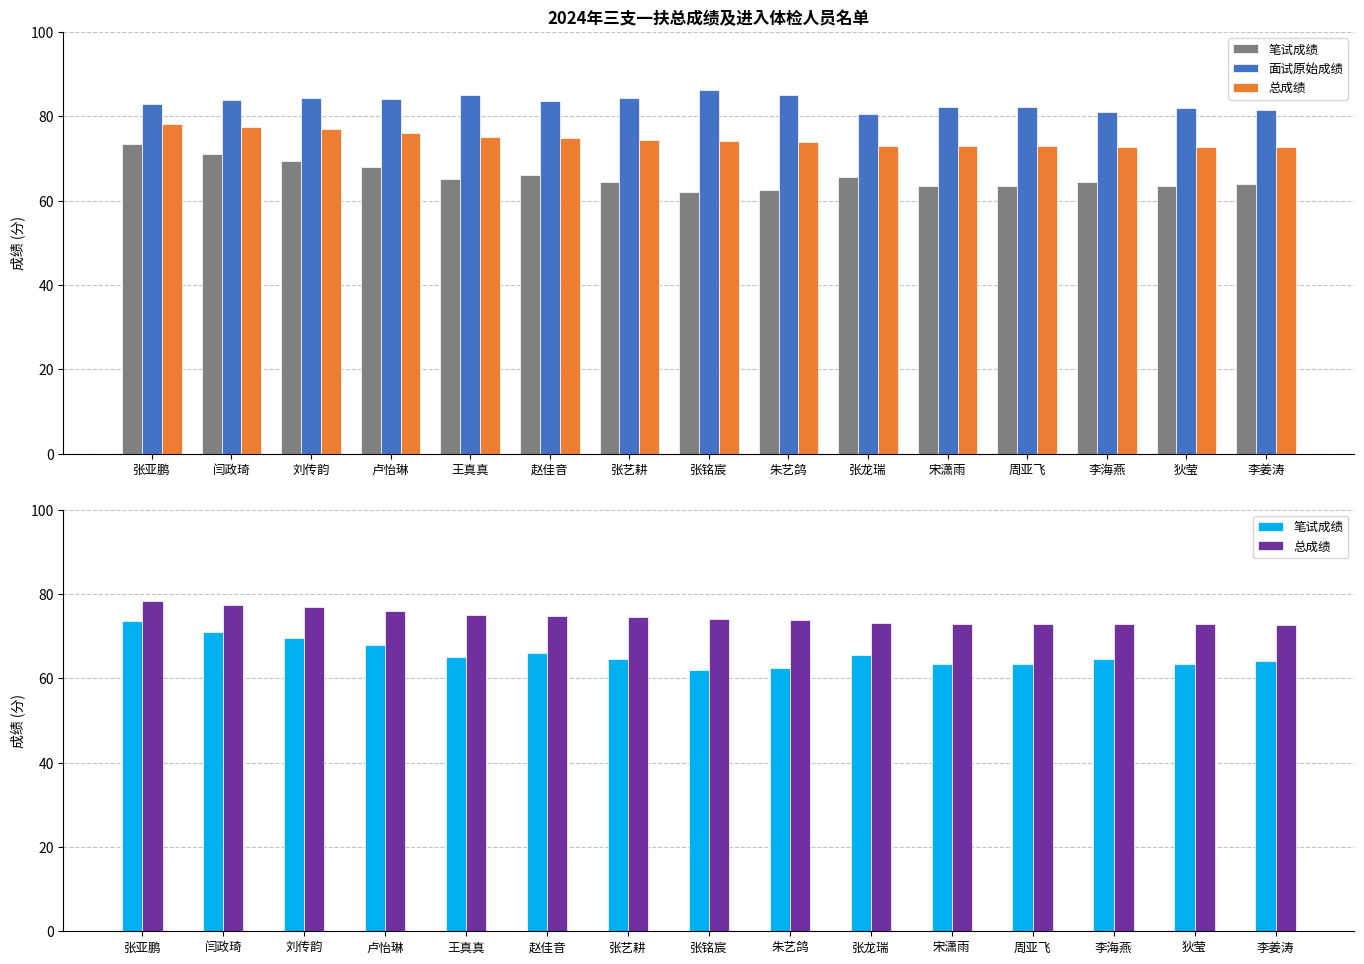

What are all the series names shown in the legend?

笔试成绩, 面试原始成绩, 总成绩